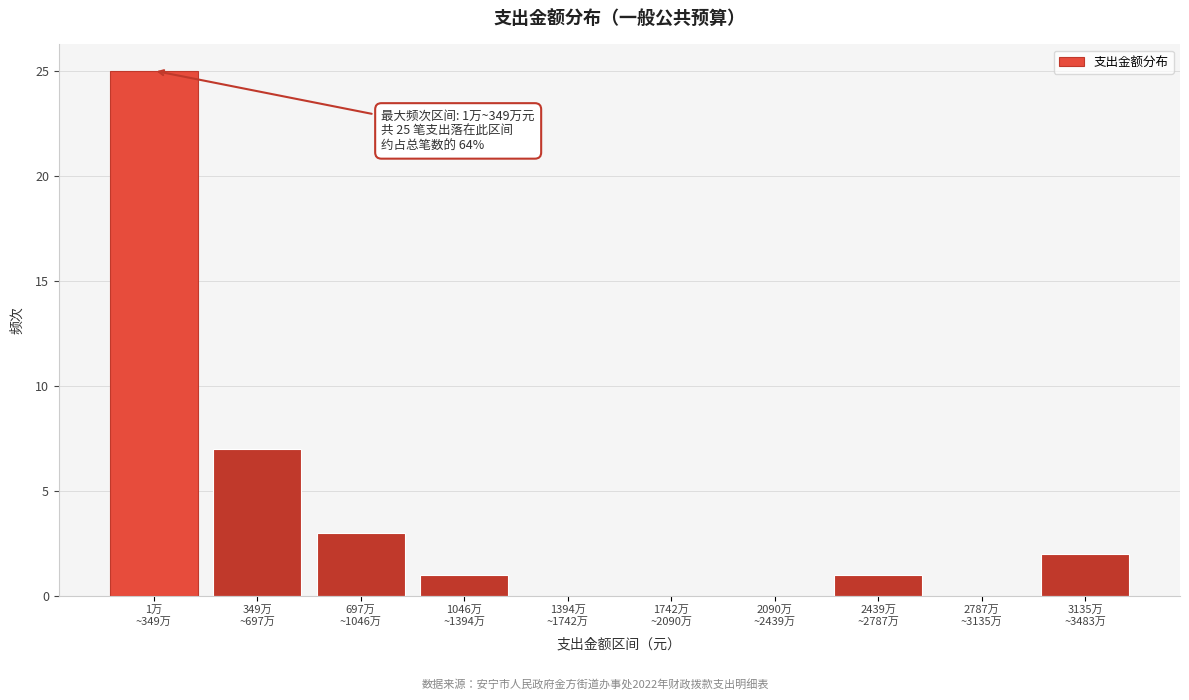

What is the maximum value shown in the chart?

25